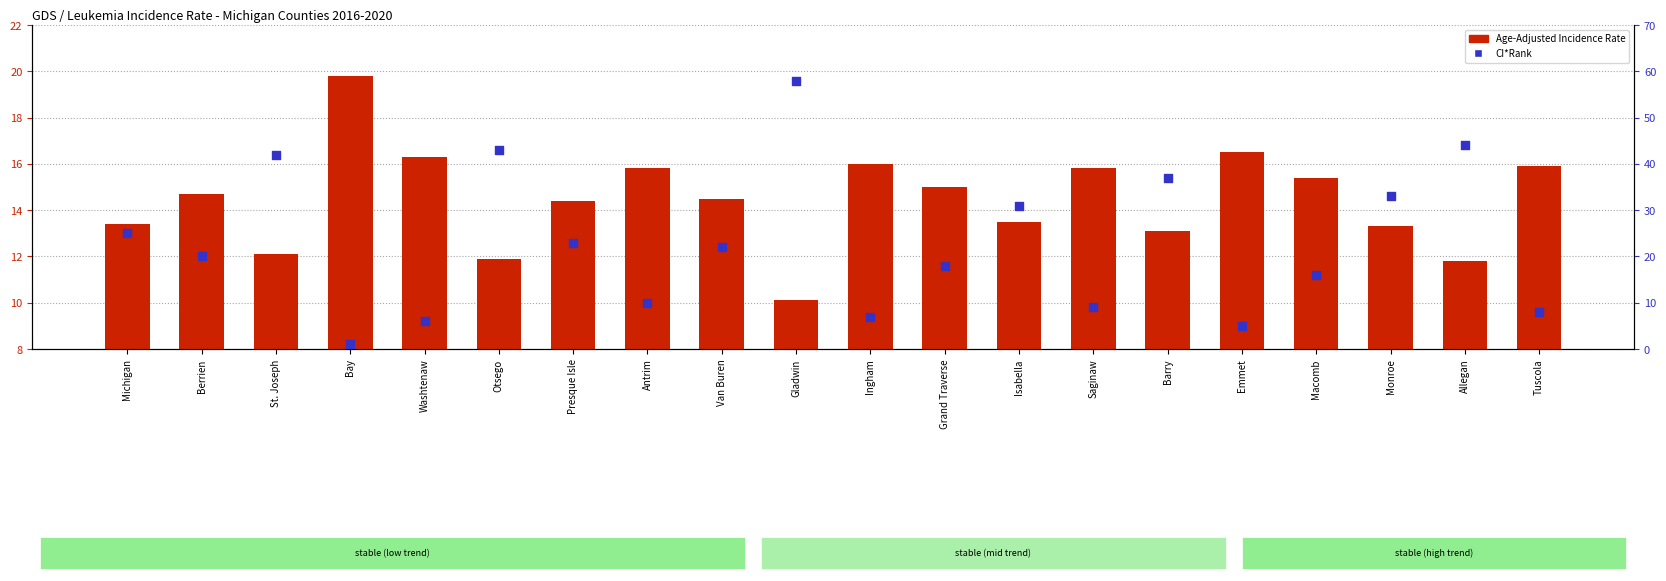

Which series contains the highest Y value?

CI*Rank